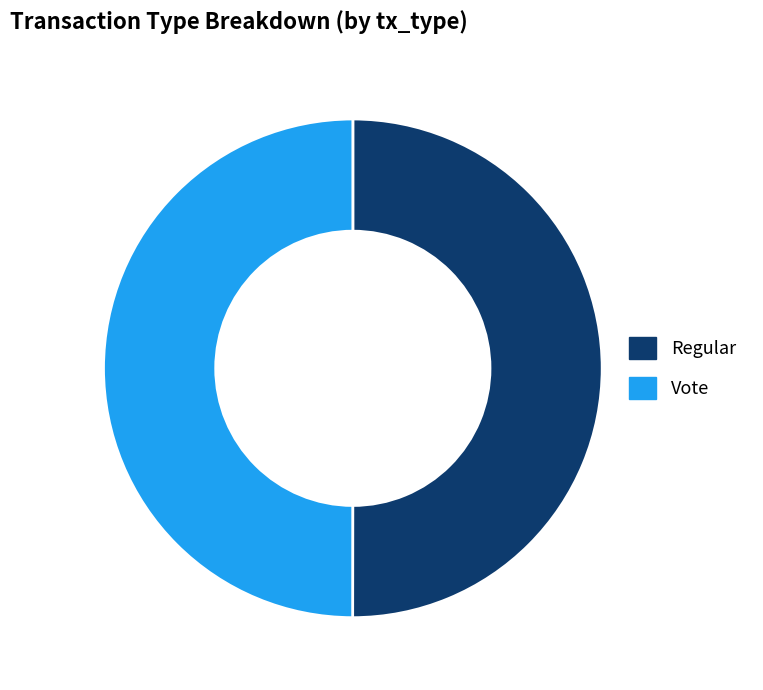

Do Regular and Vote together represent more than half of the pie?

Yes